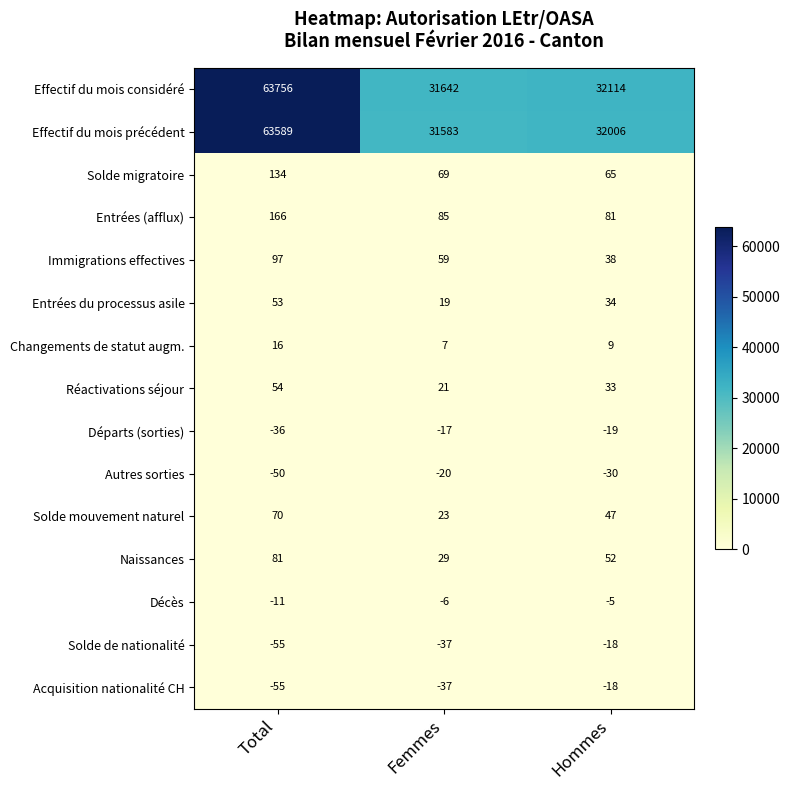

What is the approximate value of Naissances at Femmes, to the nearest 10?

30